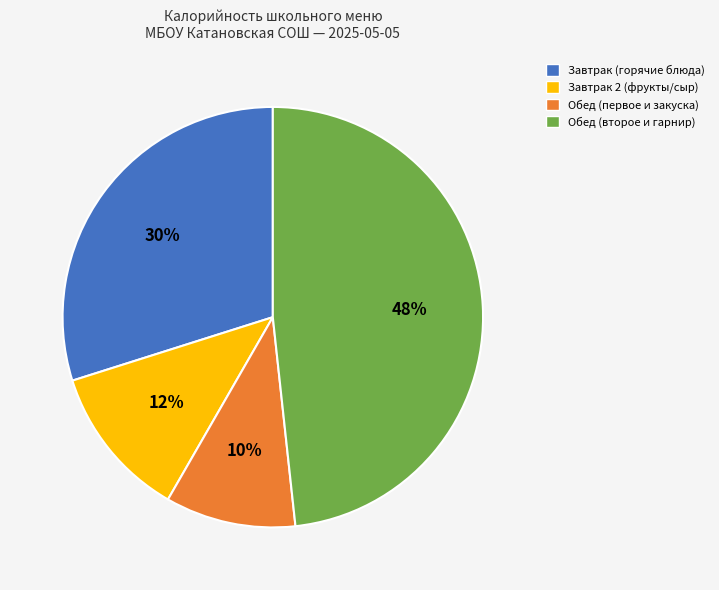

Do Завтрак 2 (фрукты/сыр) and Завтрак (горячие блюда) together represent more than half of the pie?

No